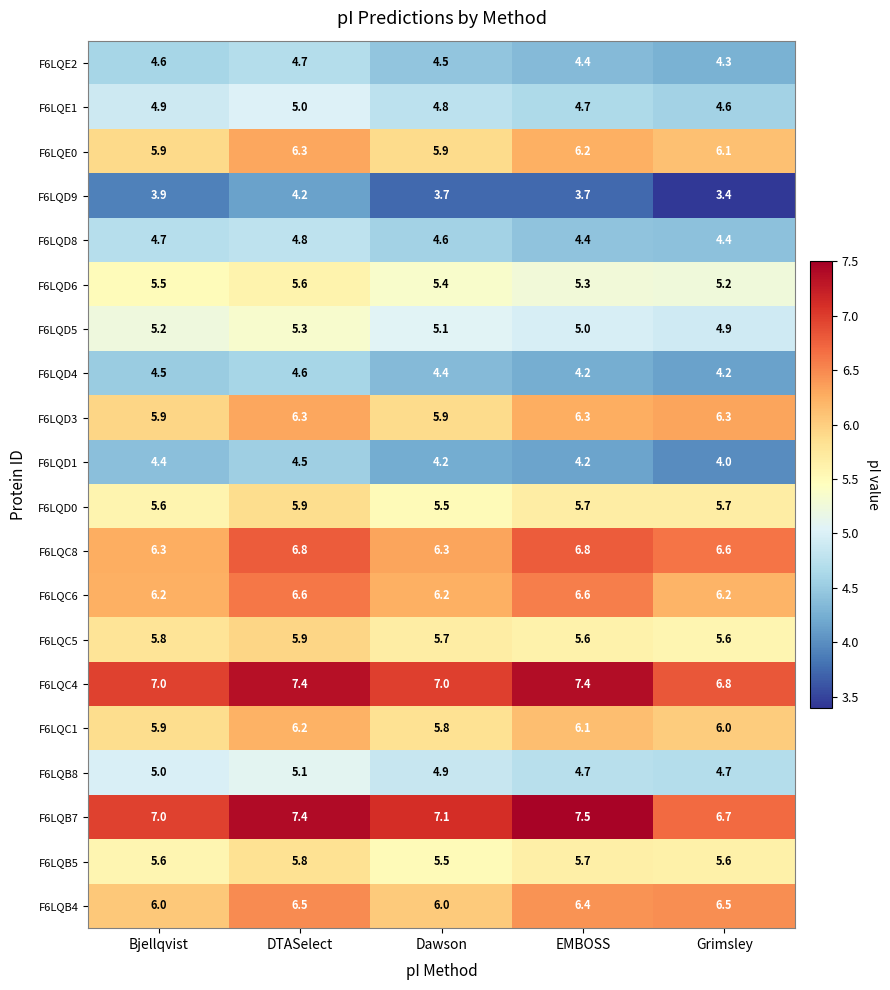

Read the F6LQD0 value at Bjellqvist.

5.6